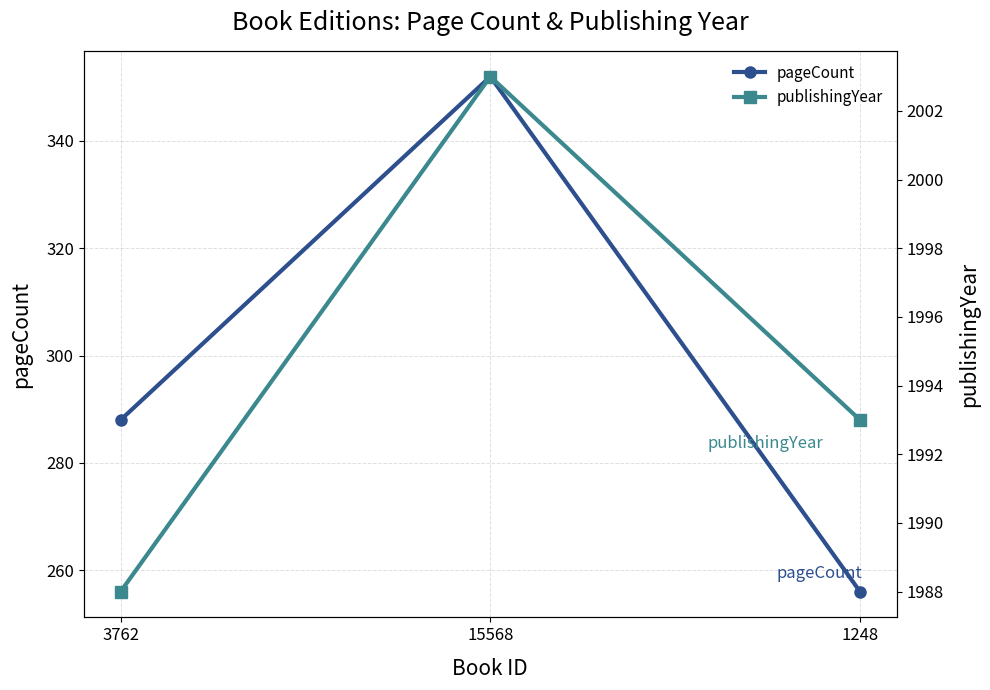

Which category has the highest value across all series?

15568